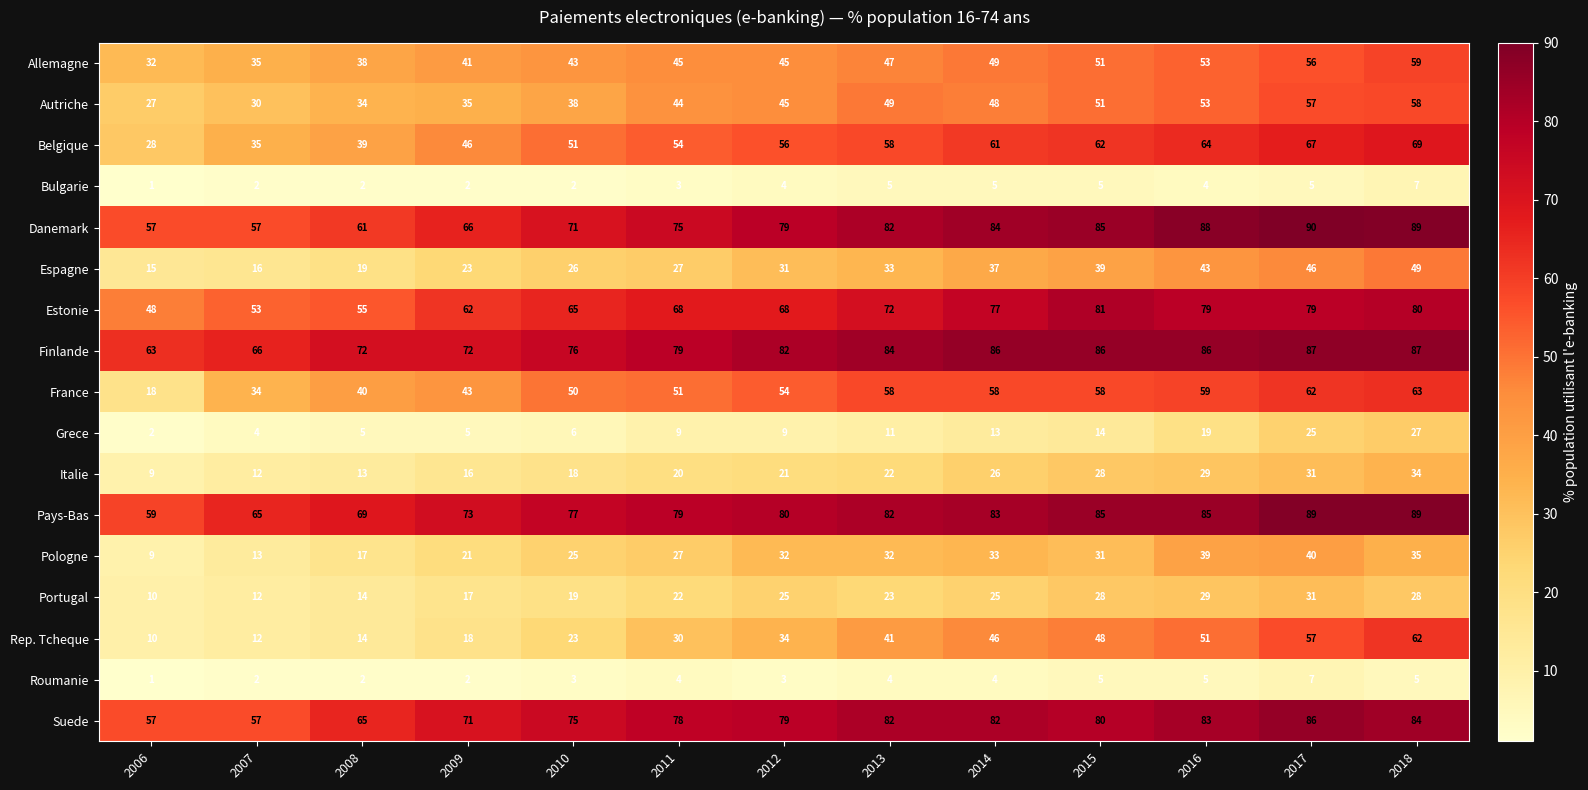

Rank the categories by Belgique value from highest to lowest.

2018, 2017, 2016, 2015, 2014, 2013, 2012, 2011, 2010, 2009, 2008, 2007, 2006